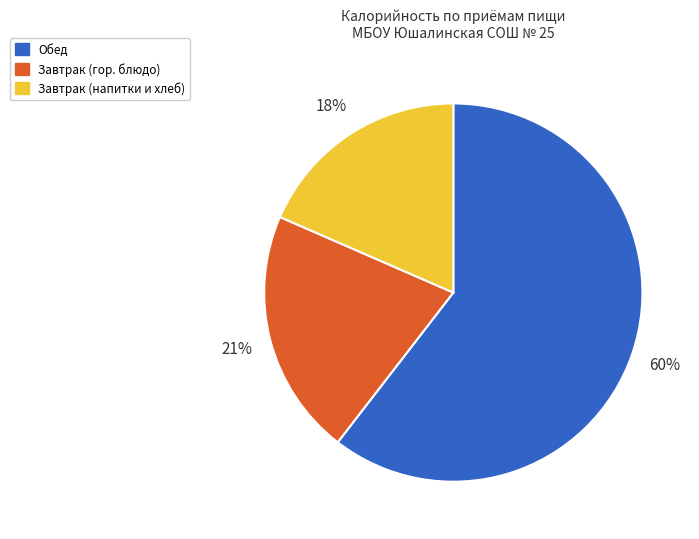

Which has a higher value, Обед or Завтрак (напитки и хлеб)?

Обед